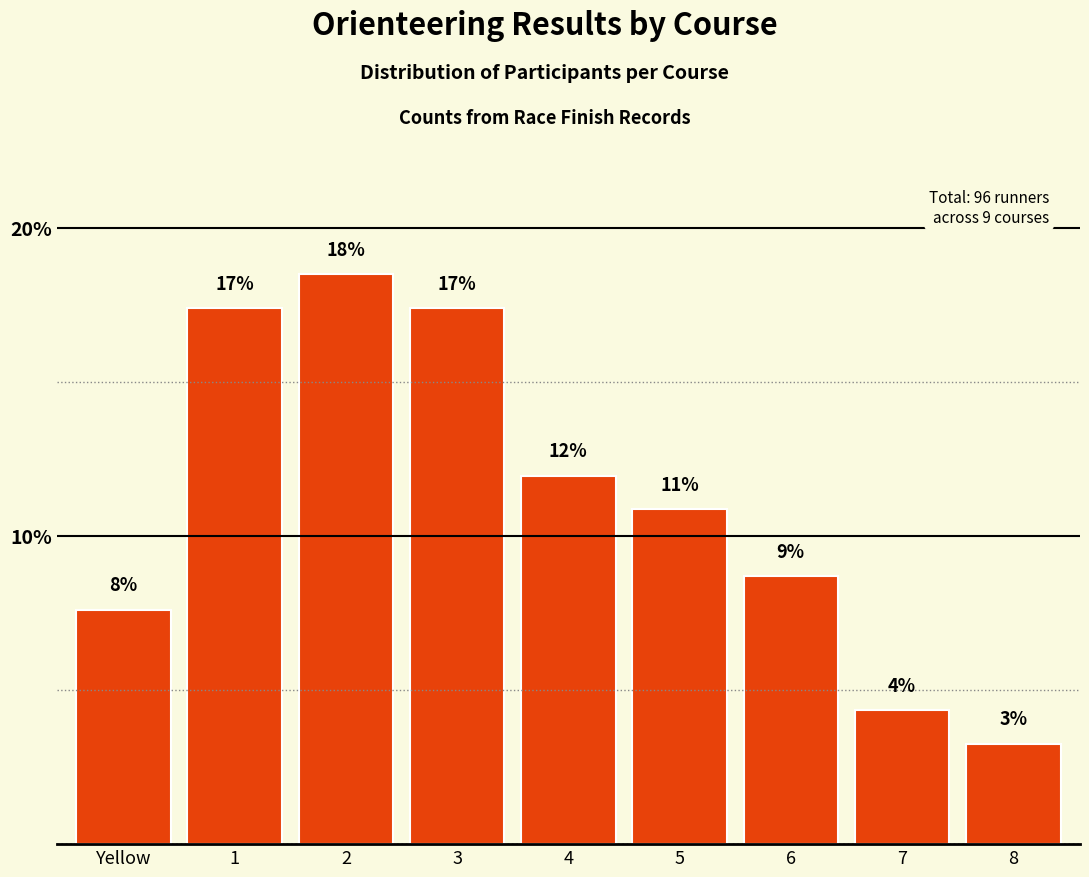

Where is the data nearest to the value 10?

5